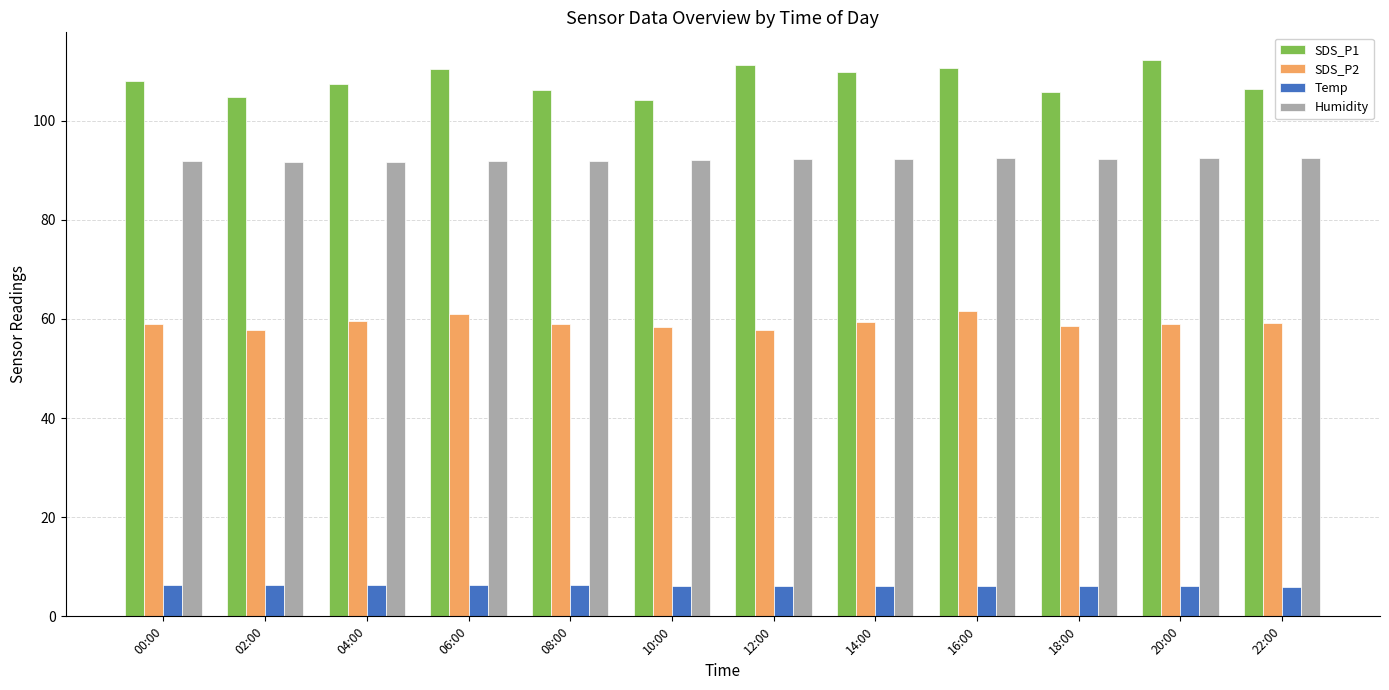

Rank the series by their average value, from highest to lowest.

SDS_P1, Humidity, SDS_P2, Temp